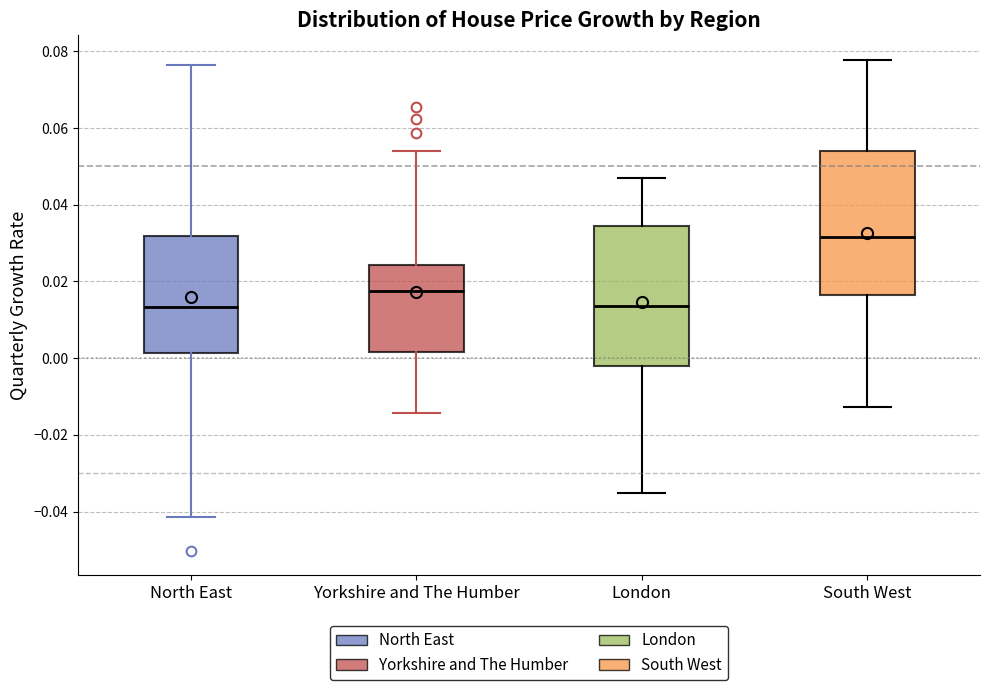

Reading left to right, read every box against the y-axis: the position of its median line, the range the box covers, and the ends of its whiskers. The values are not printed on the chart, so give them approximately, as read against the axis.

North East: median 0.014, box 0.002 to 0.032, whiskers -0.042 to 0.076
Yorkshire and The Humber: median 0.018, box 0.002 to 0.024, whiskers -0.014 to 0.054
London: median 0.014, box -0.002 to 0.034, whiskers -0.036 to 0.046
South West: median 0.032, box 0.016 to 0.054, whiskers -0.012 to 0.078